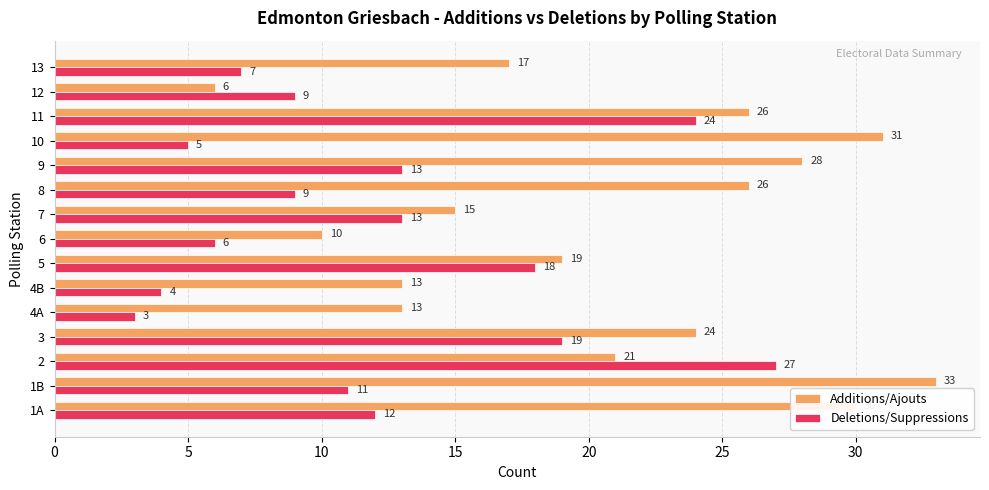

At which category does the chart reach its peak across all series?

1B